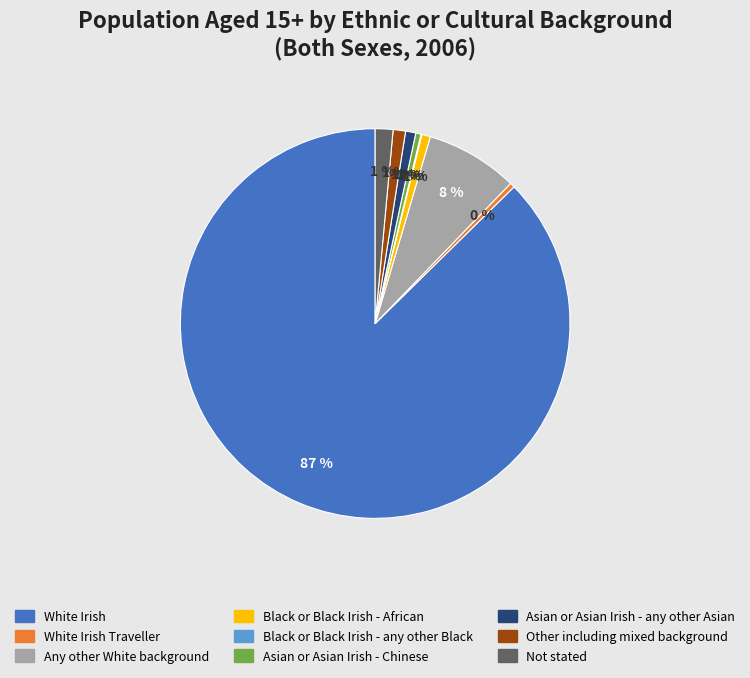

Does White Irish account for over 50% of the chart?

Yes